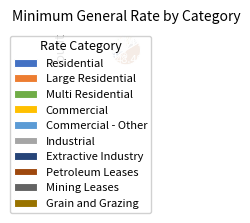

What percentage is NOT represented by Industrial?

94.7%